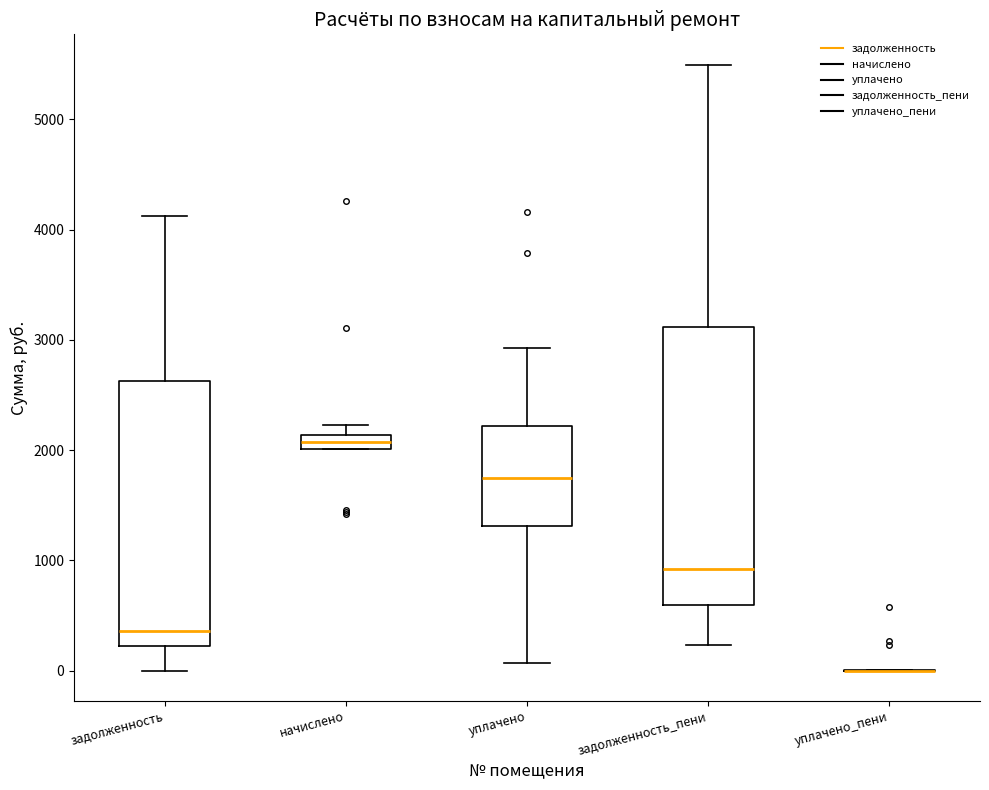

Where does the lower whisker of the box for задолженность end on the y-axis? The values are not printed on the chart, so give them approximately, as read against the axis.

0